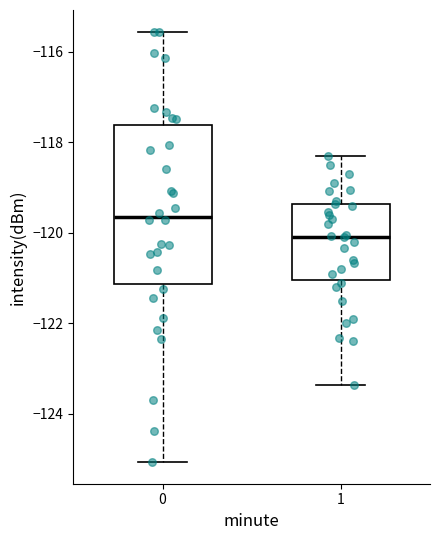

Where does the lower whisker of the box at x = 1 end on the y-axis? The values are not printed on the chart, so give them approximately, as read against the axis.

-123.4